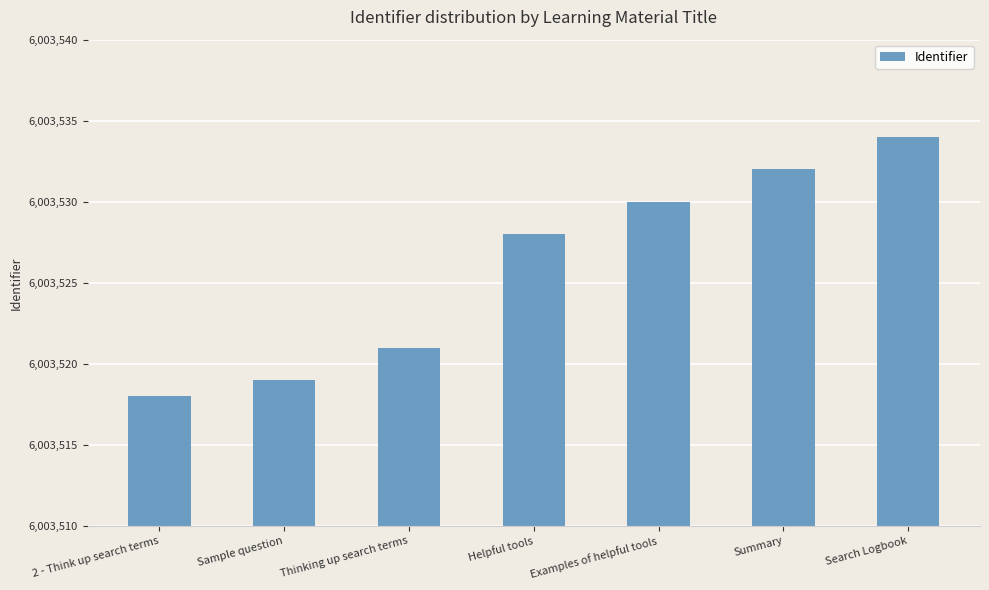

What is the label of the 7th bar from the right?

2 - Think up search terms